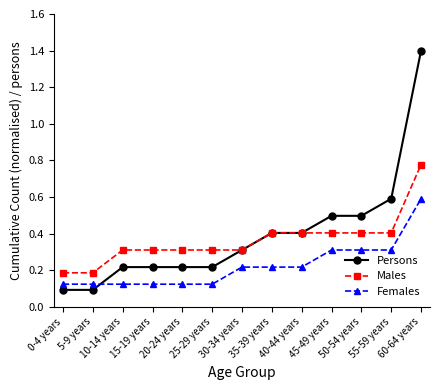

Which label corresponds to the largest value in the chart?

60-64 years